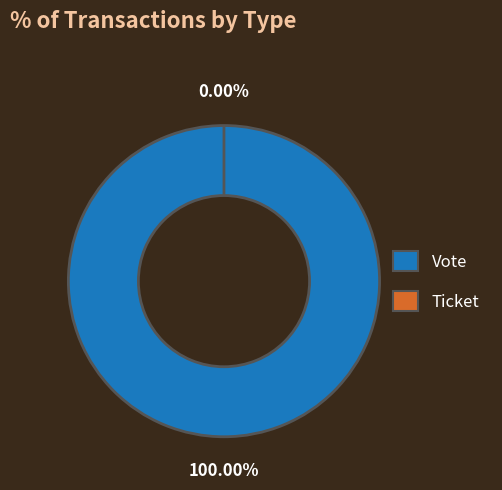

What percentage is the Vote slice, to the nearest percent?

100%